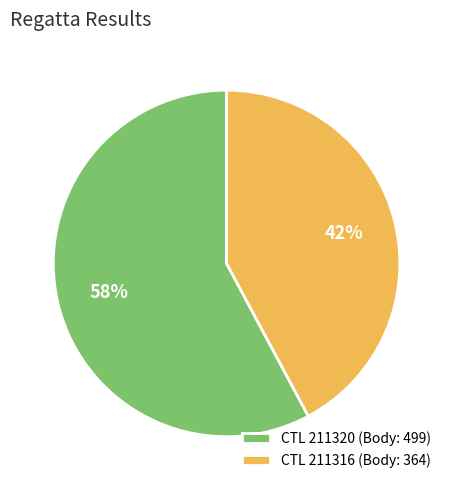

Do CTL 211316 (Body: 364) and CTL 211320 (Body: 499) together represent more than half of the pie?

Yes